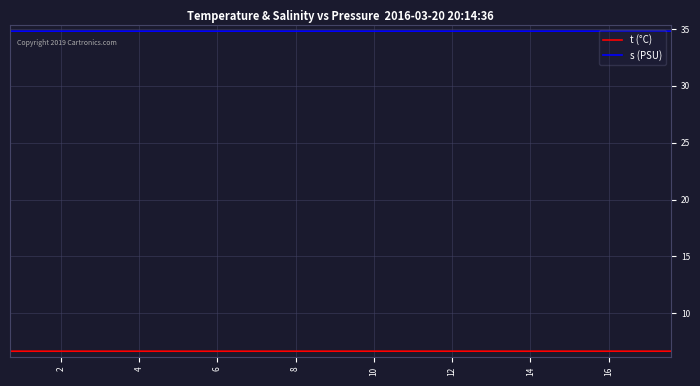

Rank the series by their maximum value, from lowest to highest.

t (°C), s (PSU)